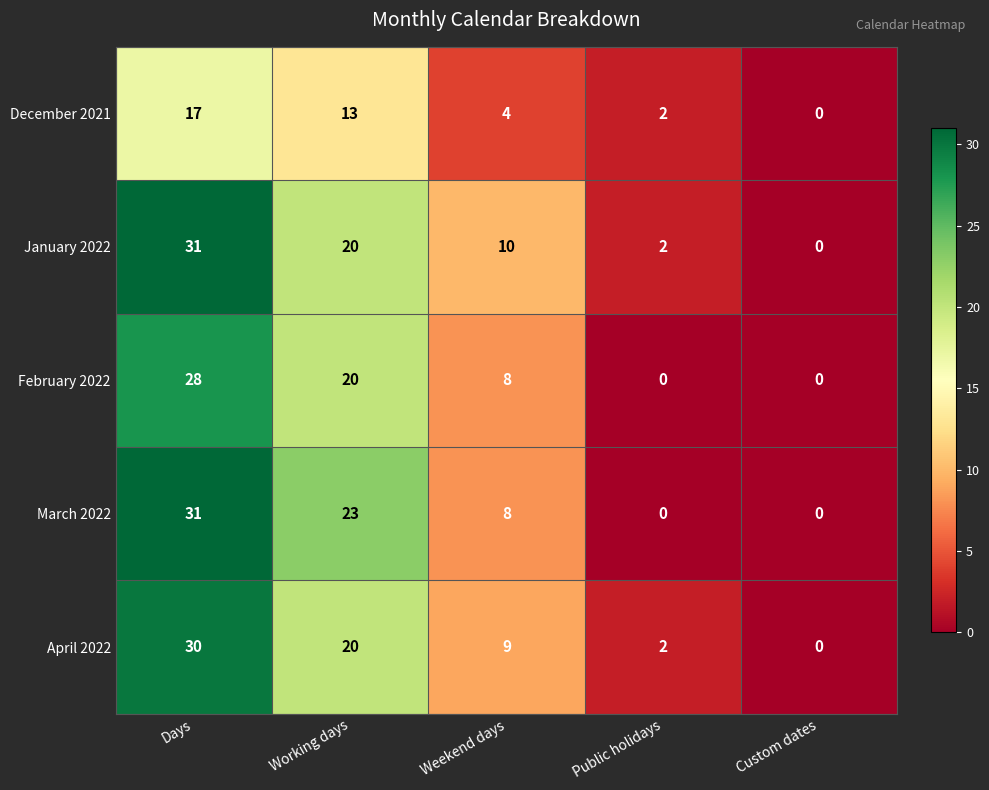

Count the March 2022 values in the range 0 to 23.

4